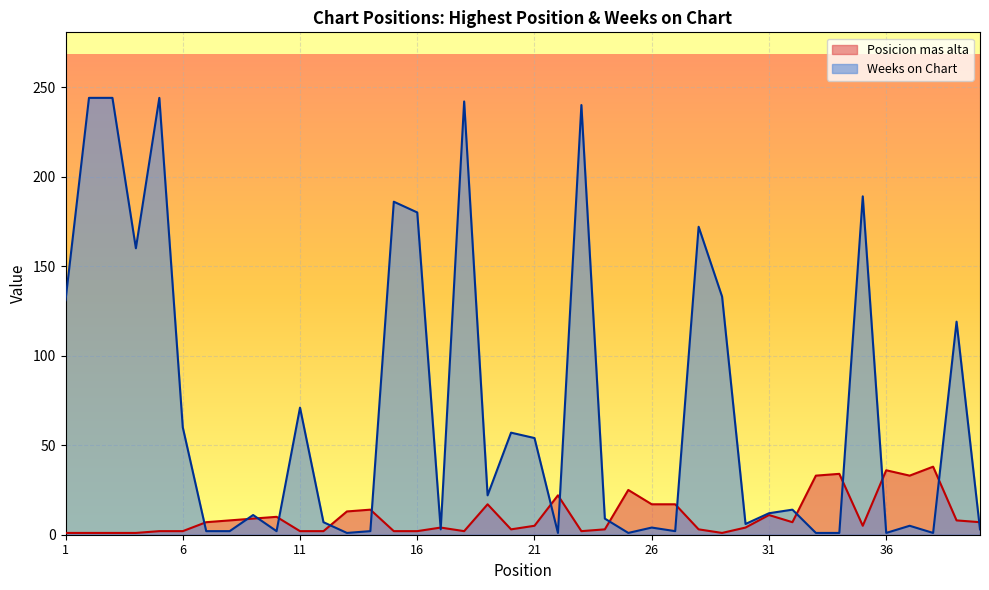

True or false: Posicion mas alta has more than 1 points higher than both neighbors.

True